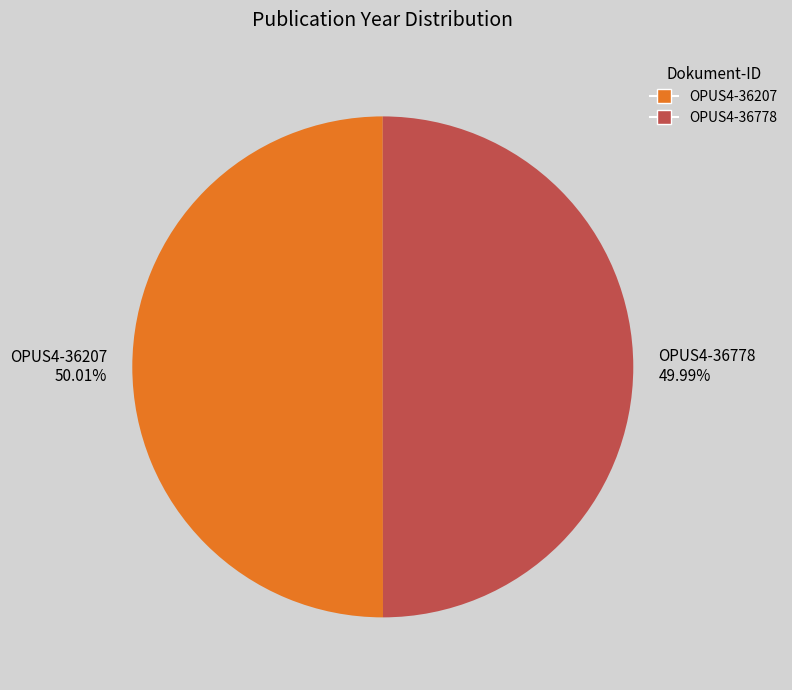

Is there any slice that represents more than half of the pie?

Yes